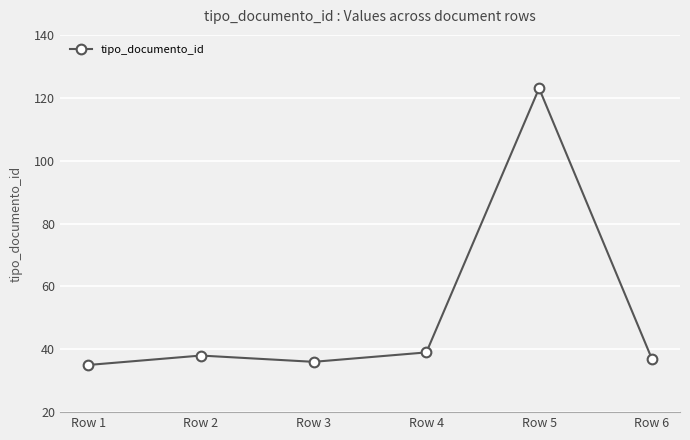

List the labels in order of value, largest first.

Row 5, Row 4, Row 2, Row 6, Row 3, Row 1